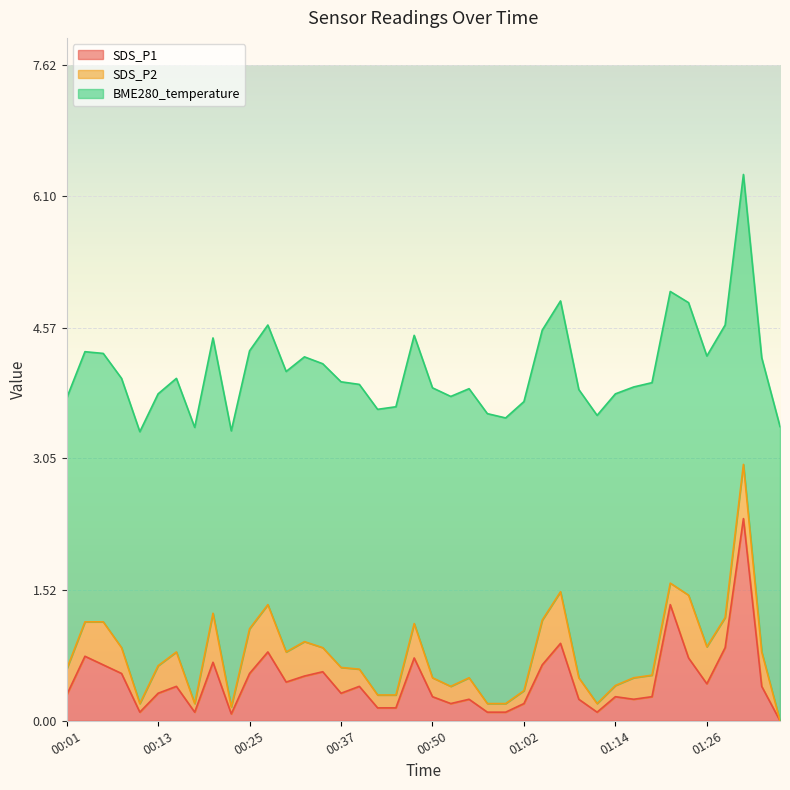

What position from the right is 00:16?

34